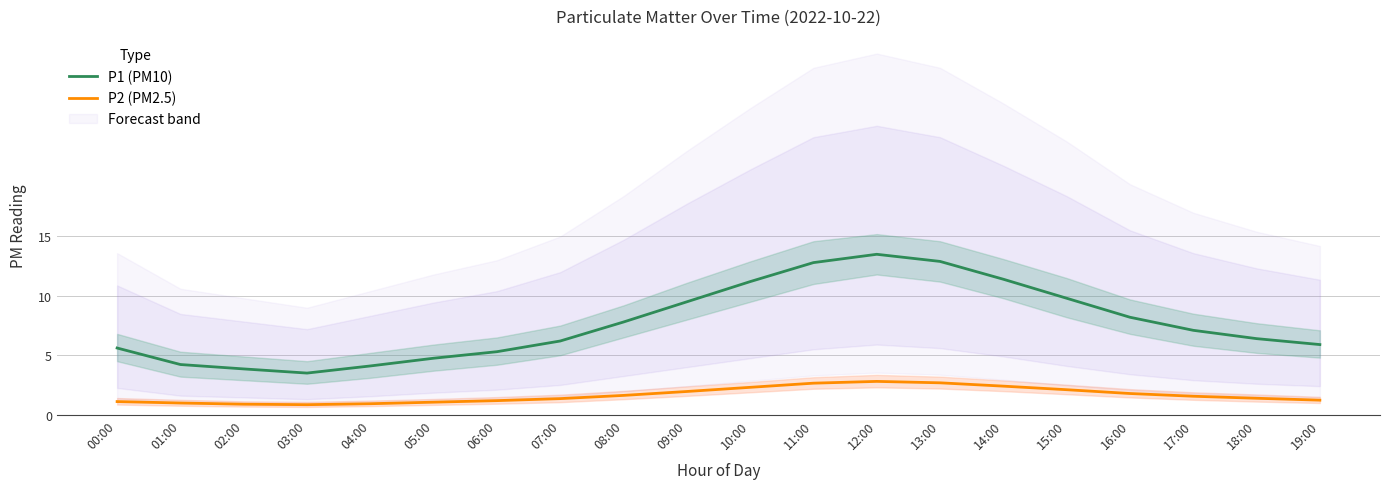

Reading left to right, what are all the values shown in this chart?

P1 (PM10): 00:00=5.6	01:00=4.2	02:00=3.9	03:00=3.5	04:00=4.1	05:00=4.8	06:00=5.3	07:00=6.2	08:00=7.8	09:00=9.5	10:00=11.2	11:00=12.8	12:00=13.5	13:00=12.9	14:00=11.4	15:00=9.8	16:00=8.2	17:00=7.1	18:00=6.4	19:00=5.9
P2 (PM2.5): 00:00=1.1	01:00=1.0	02:00=0.9	03:00=0.8	04:00=0.9	05:00=1.1	06:00=1.2	07:00=1.4	08:00=1.6	09:00=1.9	10:00=2.3	11:00=2.6	12:00=2.8	13:00=2.7	14:00=2.4	15:00=2.1	16:00=1.8	17:00=1.6	18:00=1.4	19:00=1.2